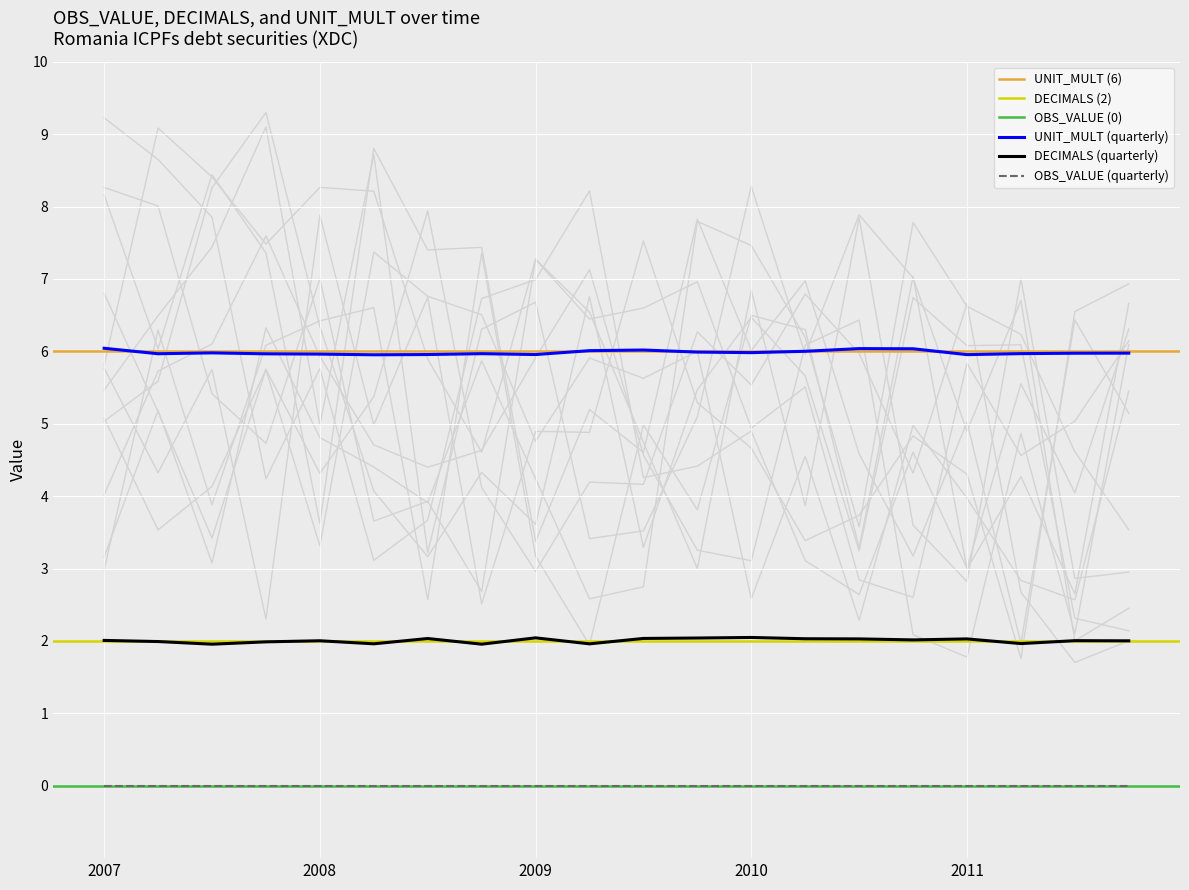

What is the sum of all UNIT_MULT values?

120